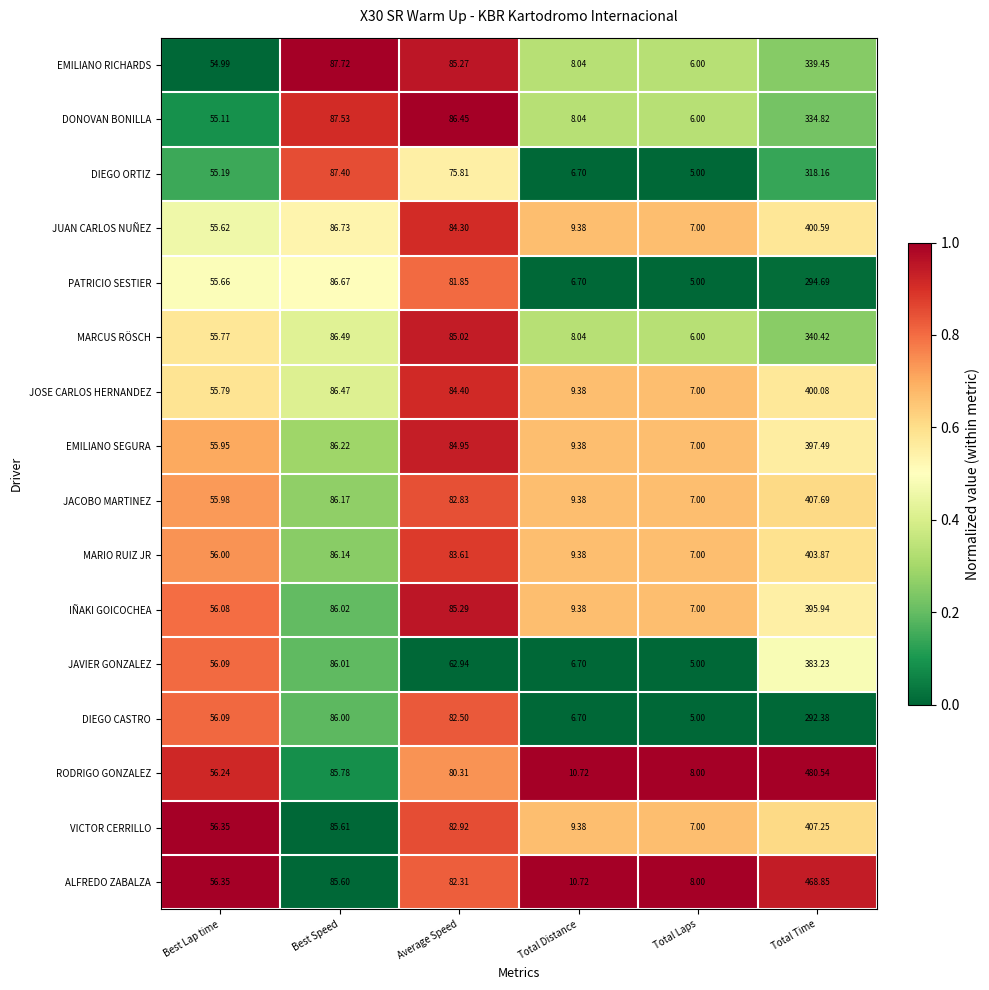

Is the value of DIEGO CASTRO at Best Speed greater than the value of DONOVAN BONILLA at Total Time?

No